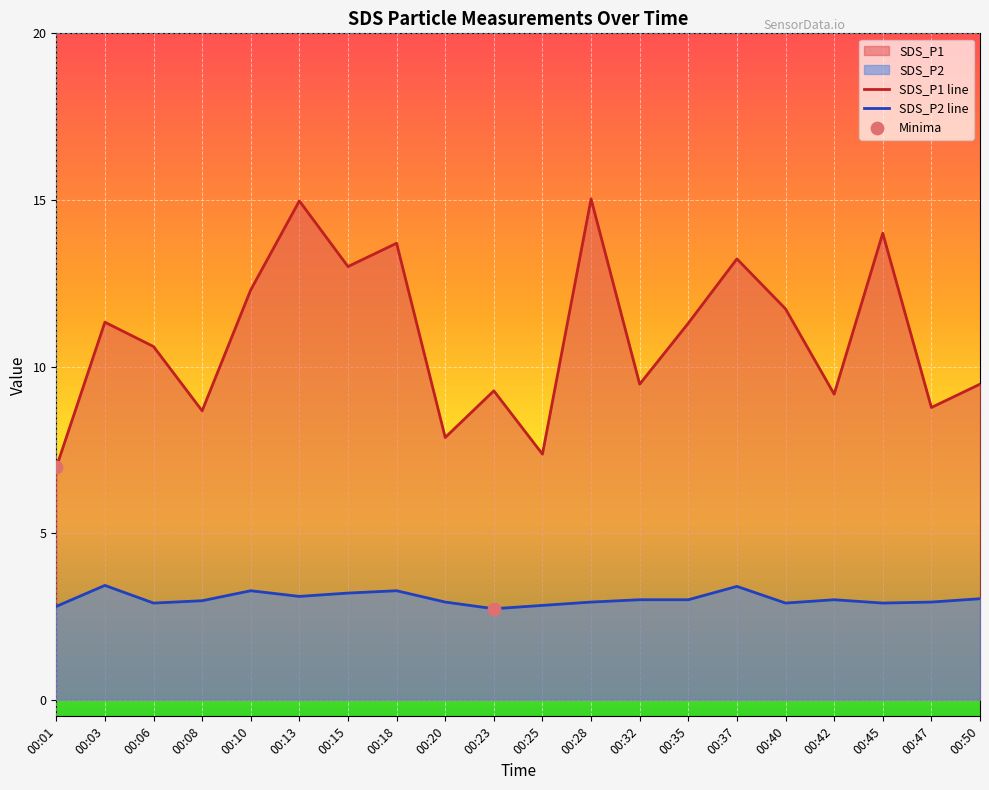

Which series has the widest spread of Y values?

SDS_P1